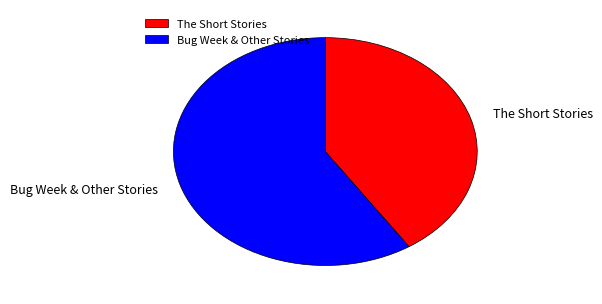

Is The Short Stories the majority of the pie?

No